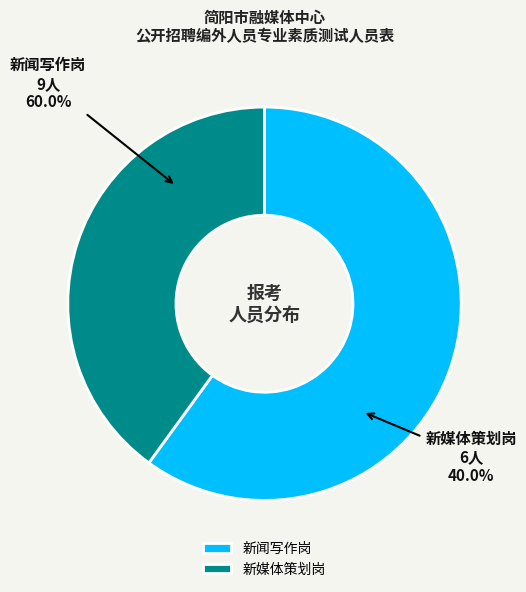

To the nearest percent, what is the combined percentage of 新闻写作岗 and 新媒体策划岗?

100%